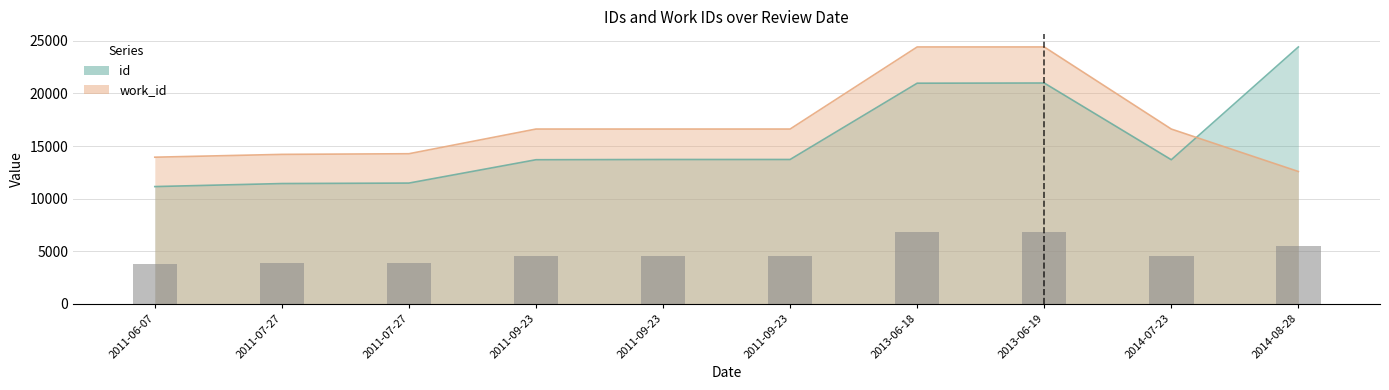

At which label does work_id first exceed 16613?

2011-09-23